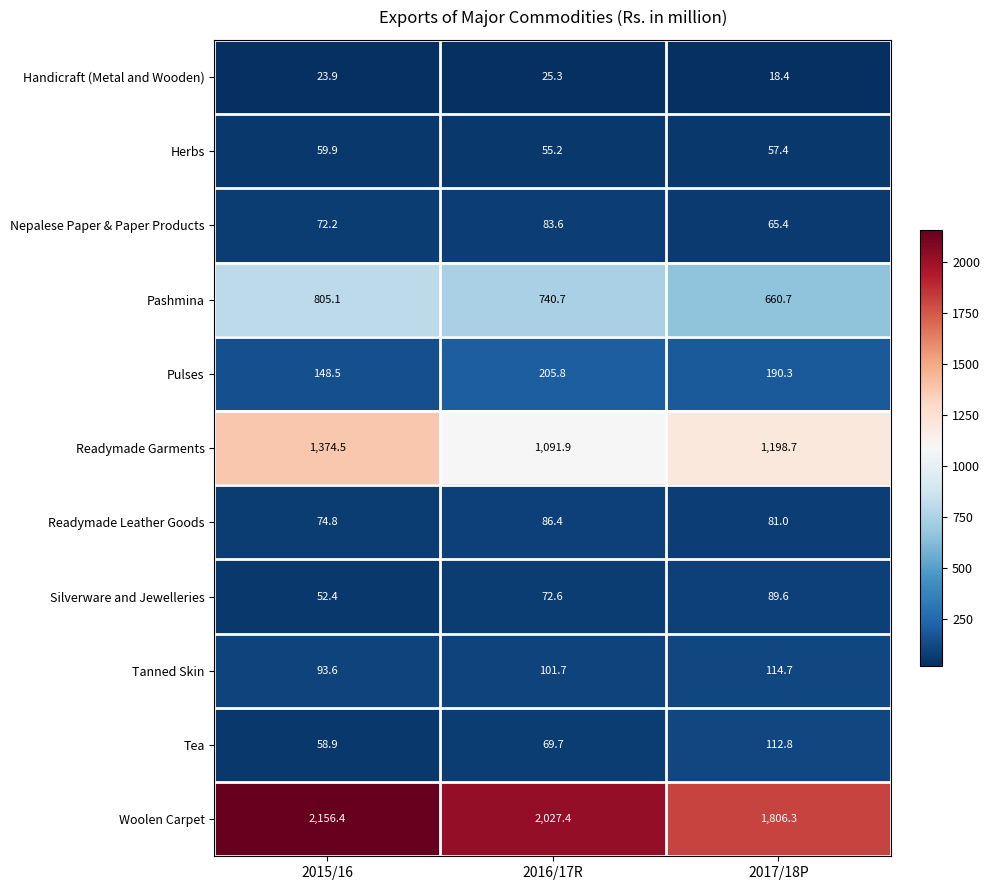

What is the total value across all series at 2017/18P?

4395.3